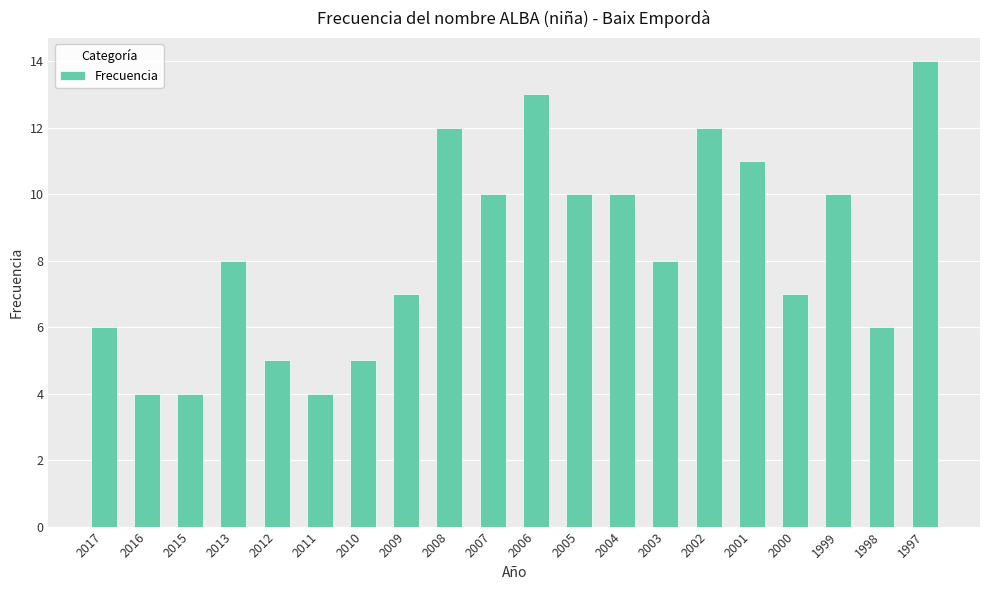

Reading left to right, extract all data points from this chart.

6	4	4	8	5	4	5	7	12	10	13	10	10	8	12	11	7	10	6	14